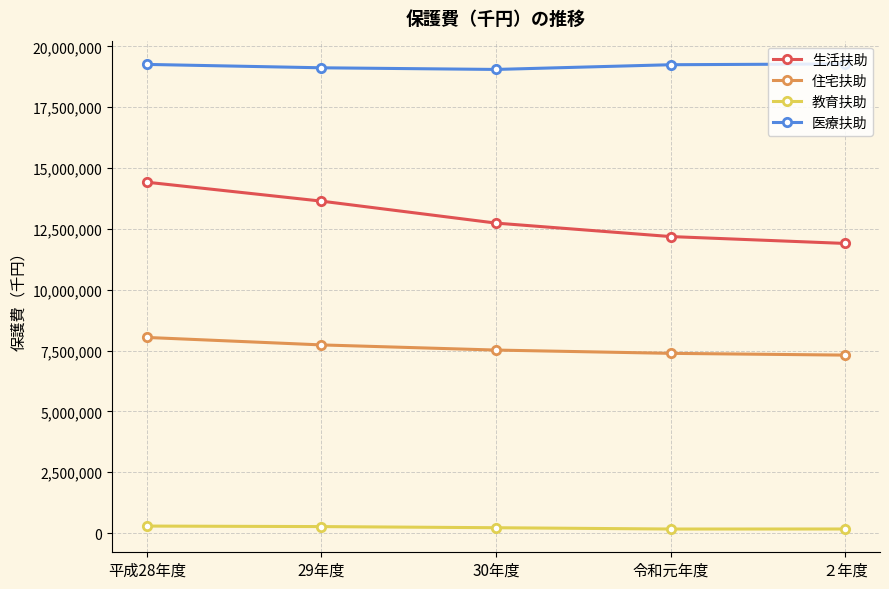

Which series has the widest spread of values?

生活扶助